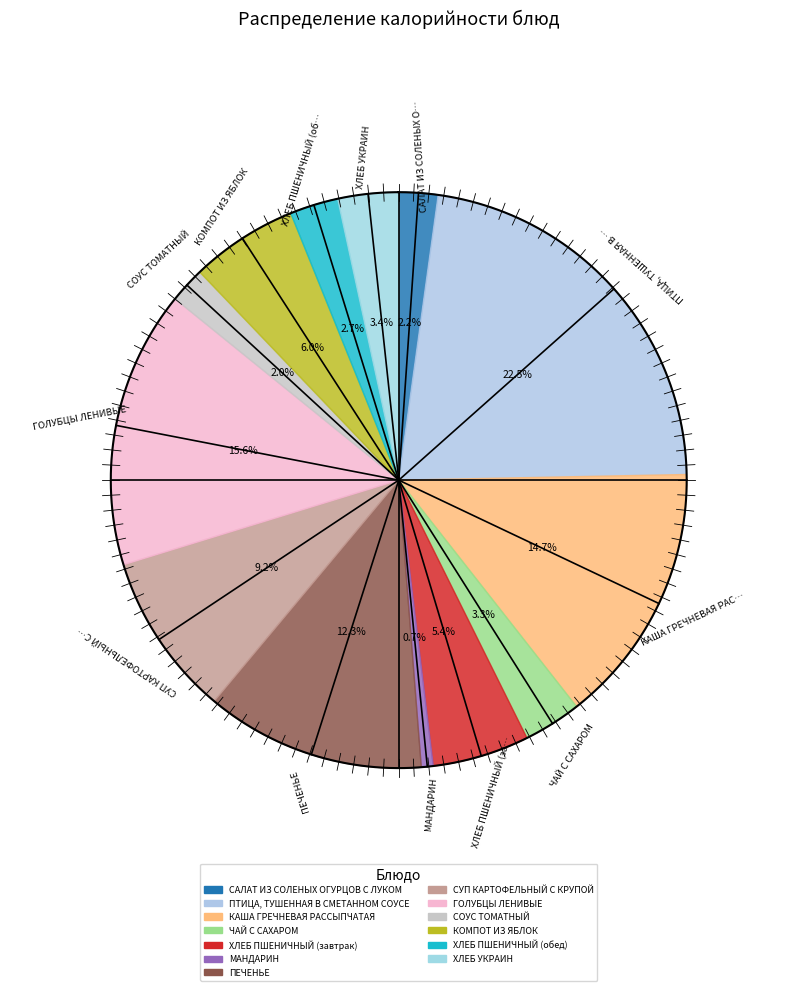

Count the number of slices in the pie.

13